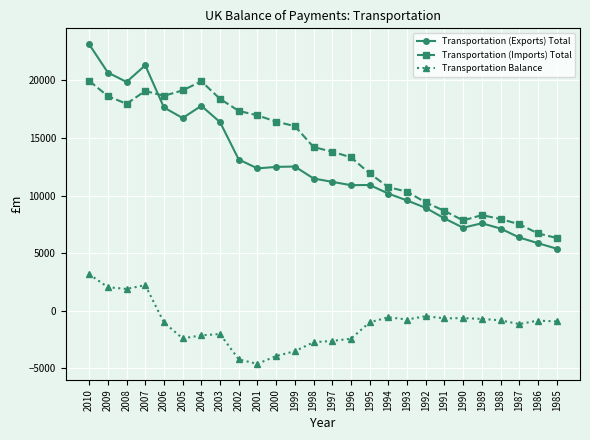

What is the difference between the highest and lowest values at 2006?

19667